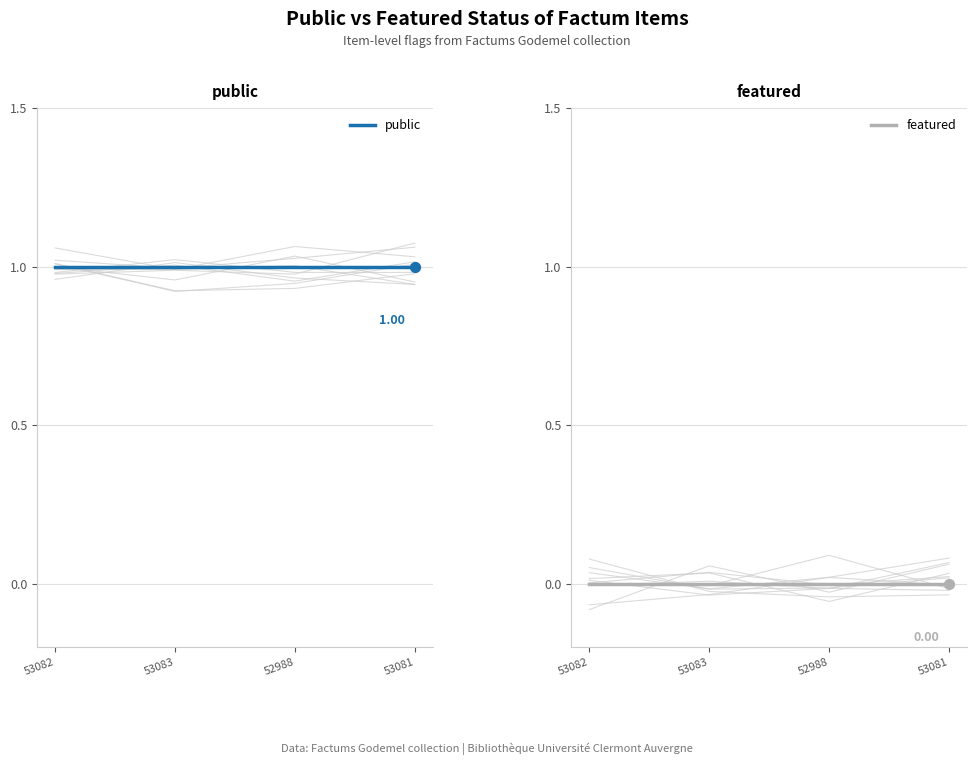

What is the total value across all series at 53083?

1